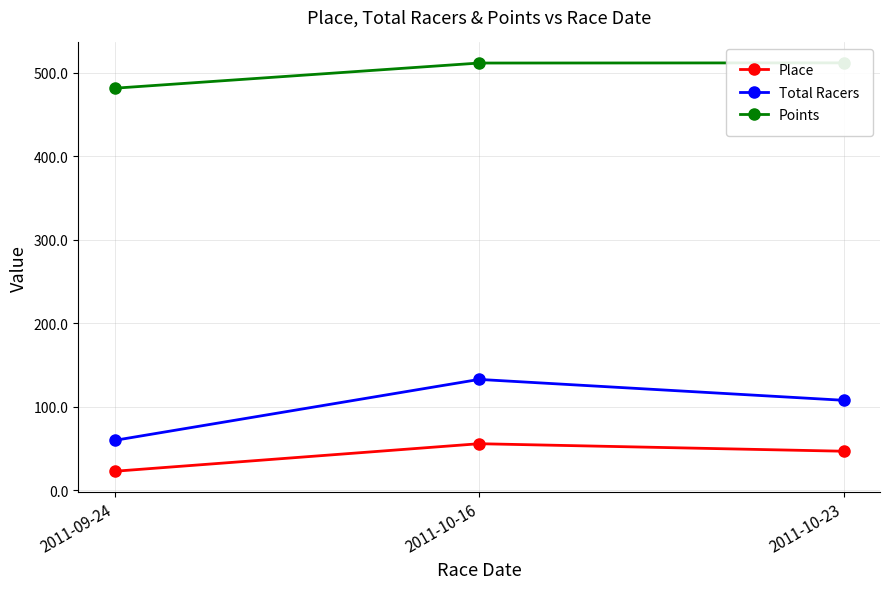

What is the label of the 1st point from the left?

2011-09-24